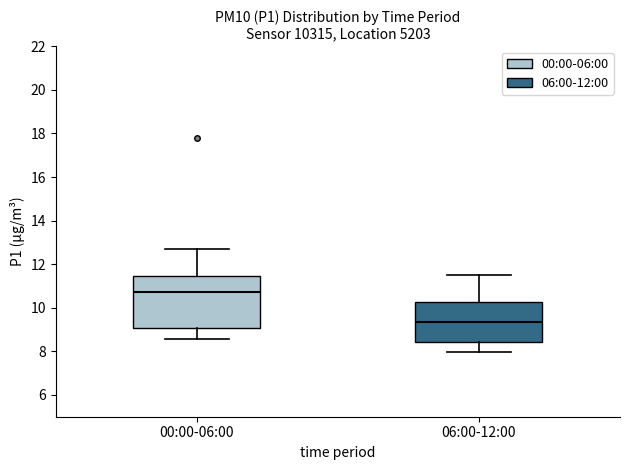

Where is the lower edge of the box for 06:00-12:00 on the y-axis? The values are not printed on the chart, so give them approximately, as read against the axis.

8.4